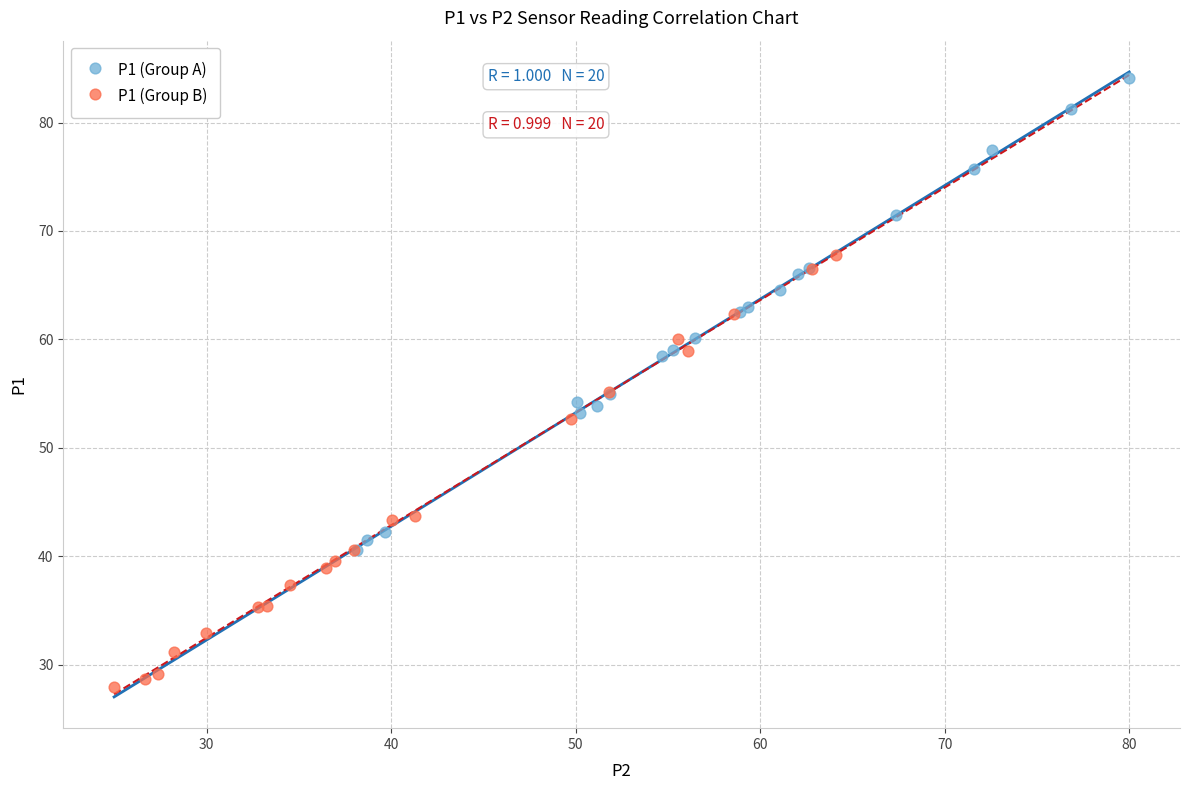

What are all the series names shown in the legend?

P1 (Group A), P1 (Group B)